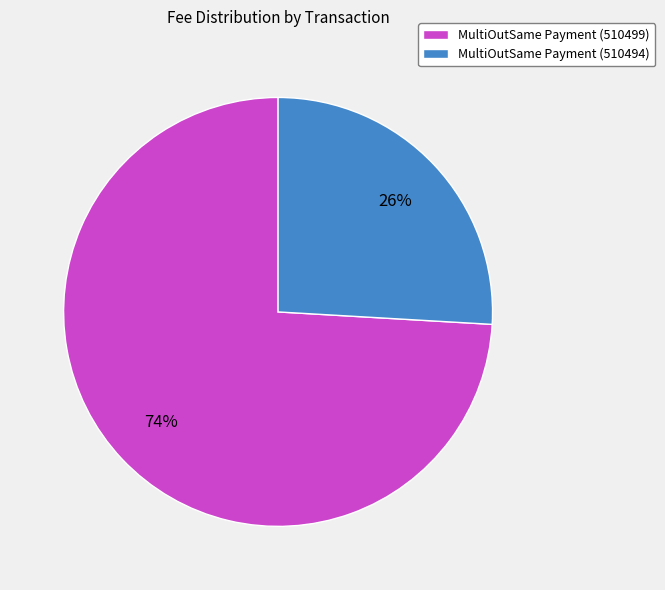

Which has a higher value, MultiOutSame Payment (510494) or MultiOutSame Payment (510499)?

MultiOutSame Payment (510499)